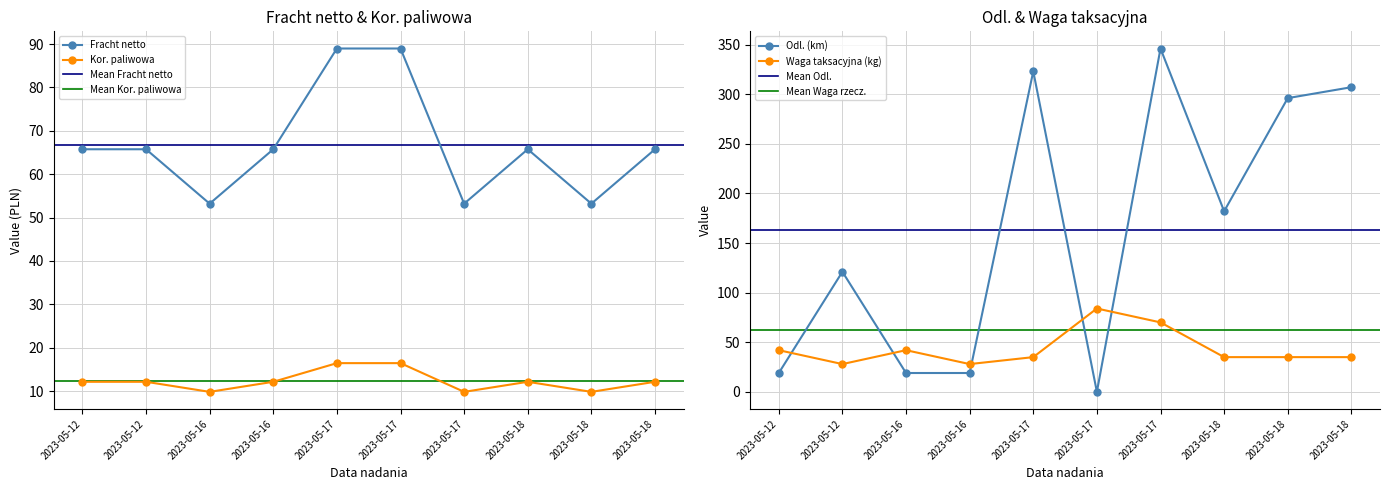

What is the maximum value for Kor. paliwowa?

16.5